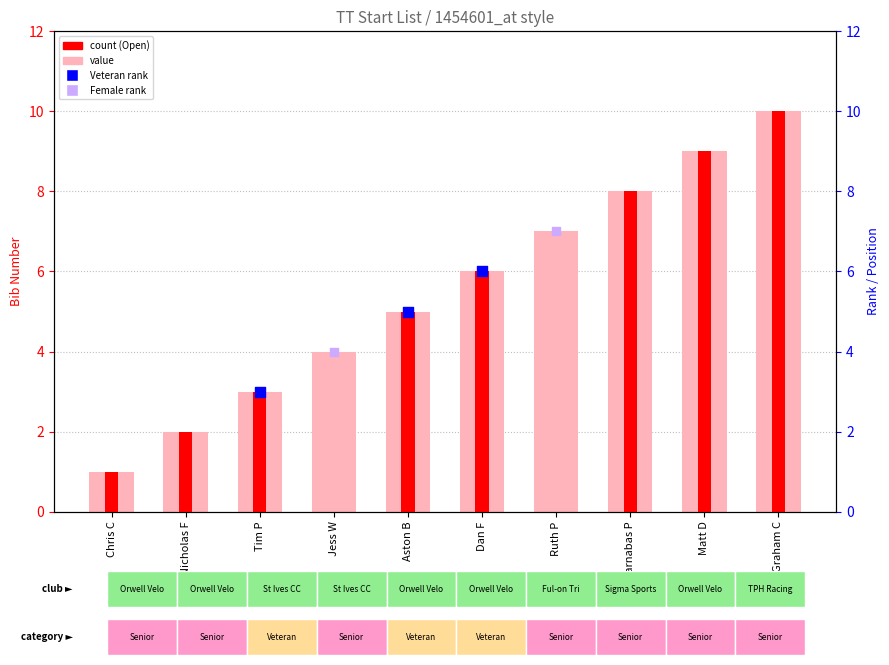

Which series has the largest Y range (max minus min)?

Open (count)